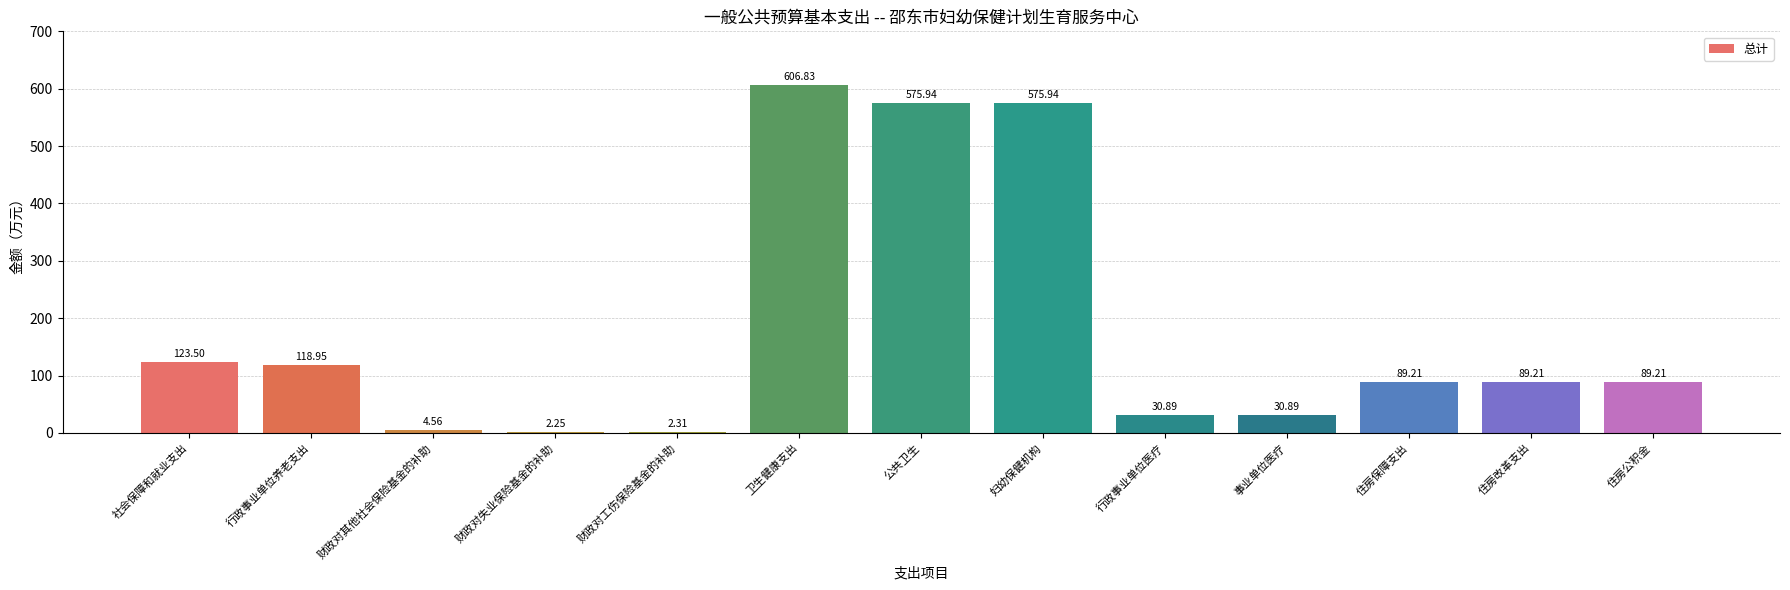

Between 事业单位医疗 and 卫生健康支出, which is larger?

卫生健康支出